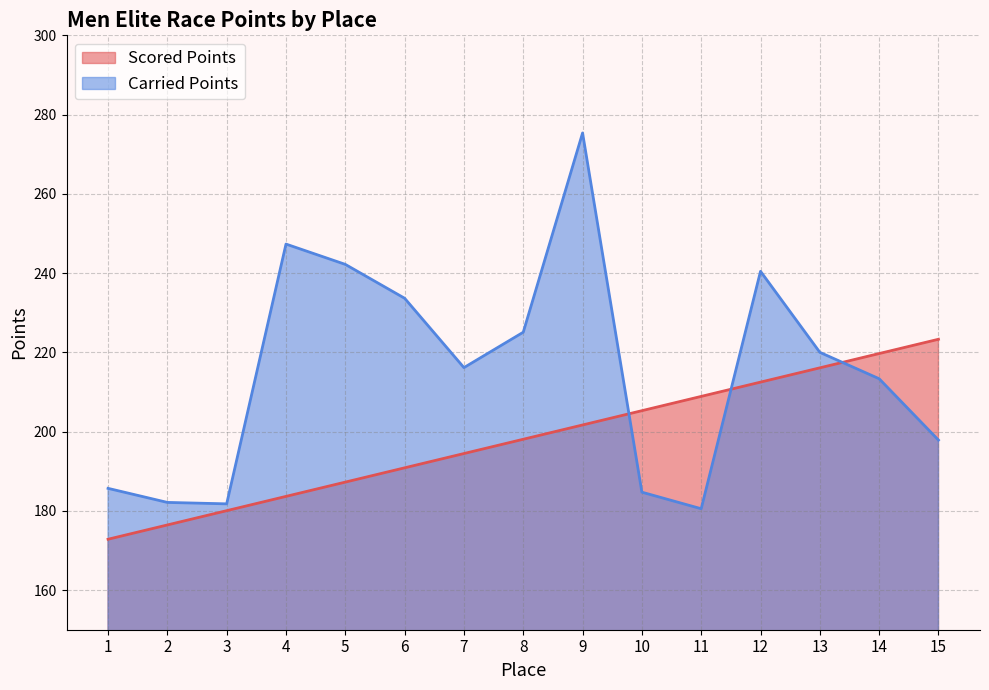

At how many categories does at least one series exceed 206?

11